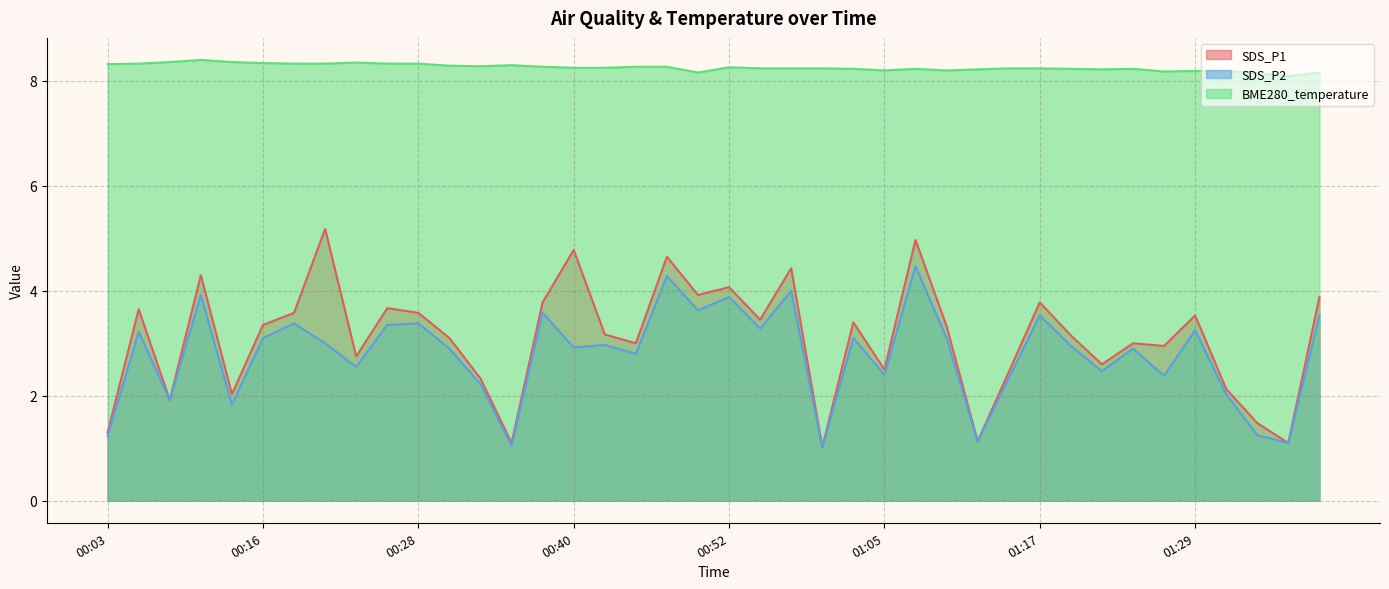

At which label does SDS_P1 reach its peak?

00:21